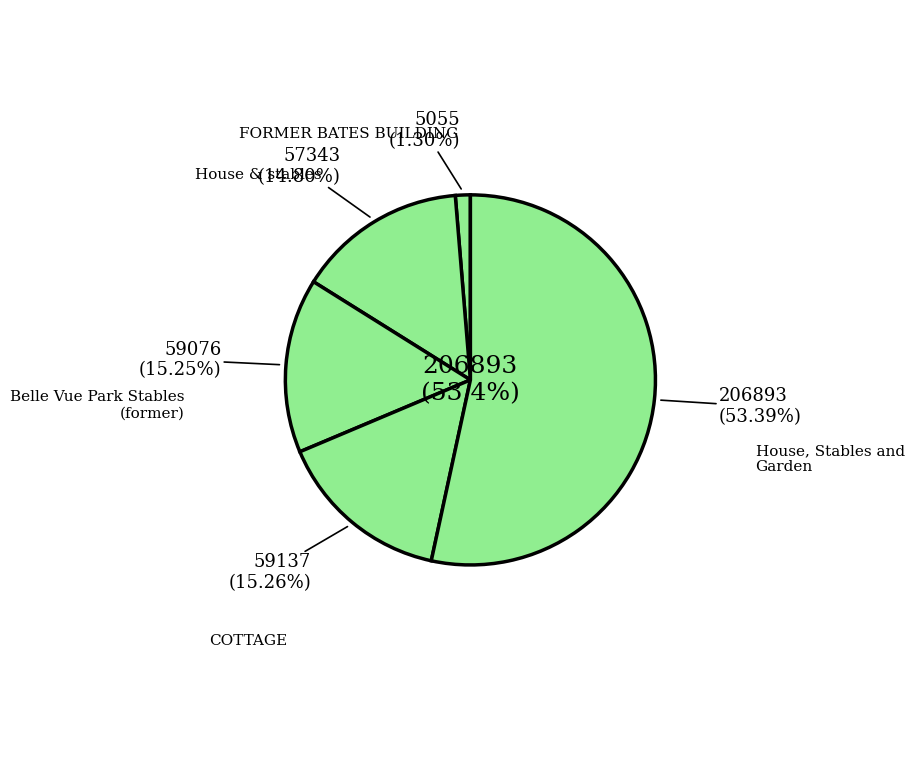

What portion of the pie excludes Belle Vue Park Stables (former)?

84.8%